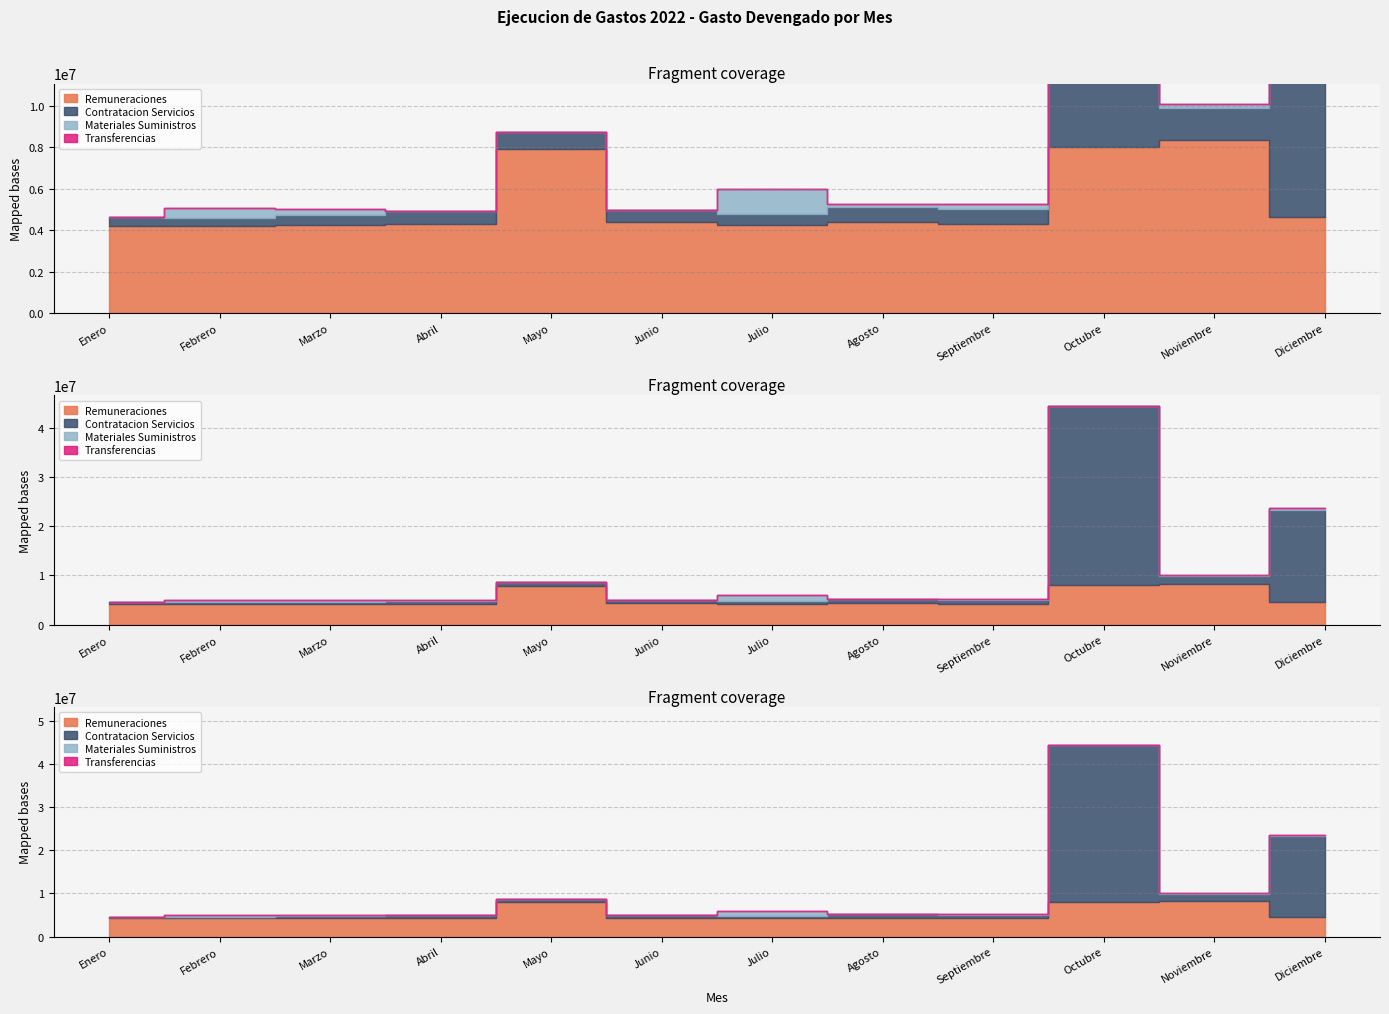

At Julio, list the series in order from largest to smallest.

Remuneraciones, Materiales Suministros, Contratacion Servicios, Transferencias